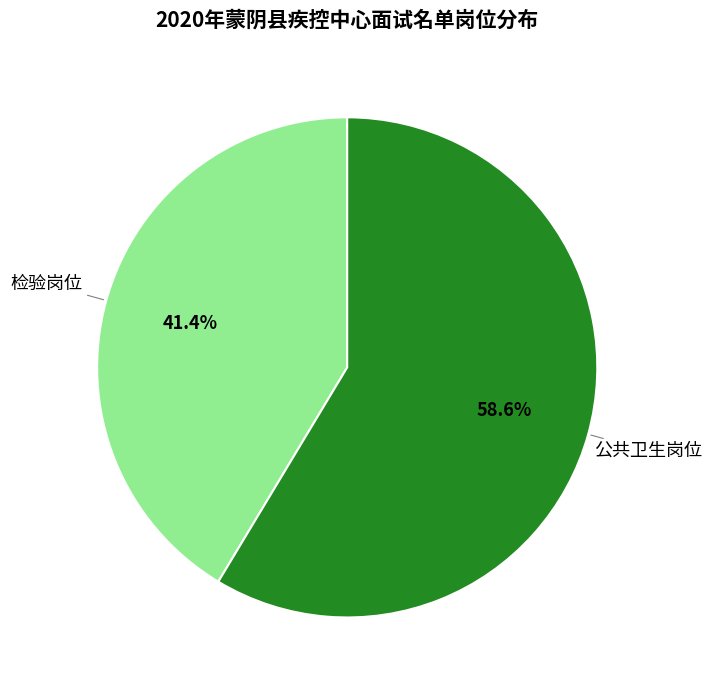

What is the smallest slice in the pie chart?

检验岗位